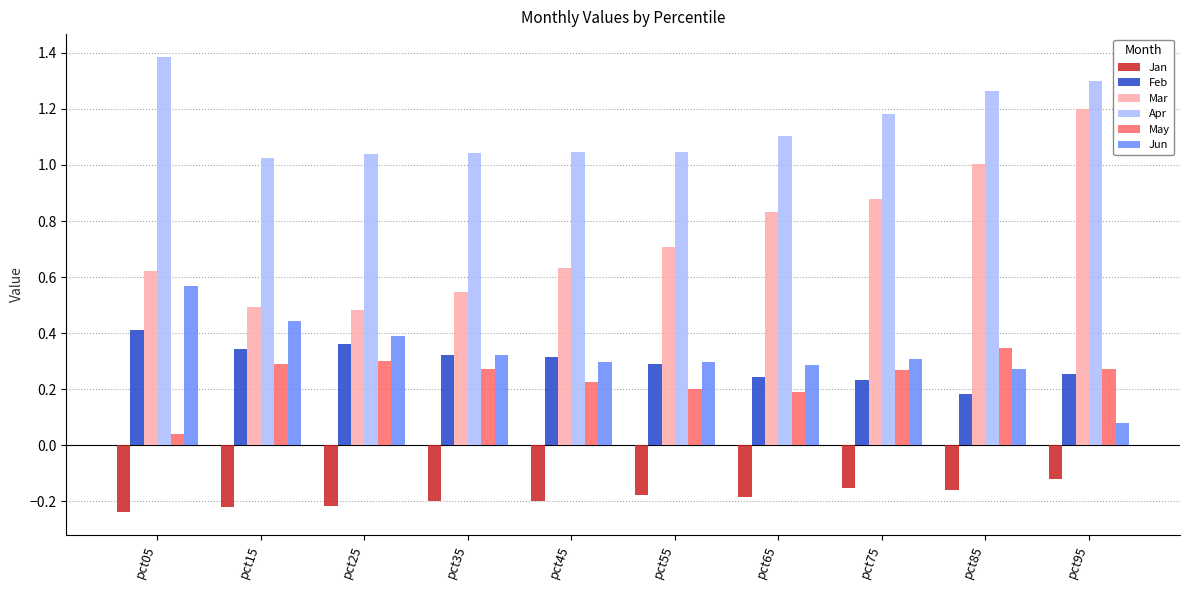

Which series has the largest range (max minus min)?

Mar